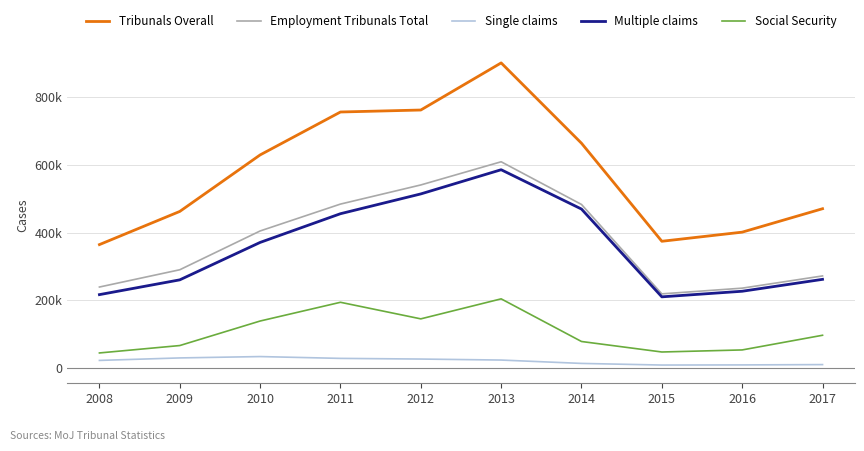

True or false: Multiple claims and Social Security intersect in this chart.

False